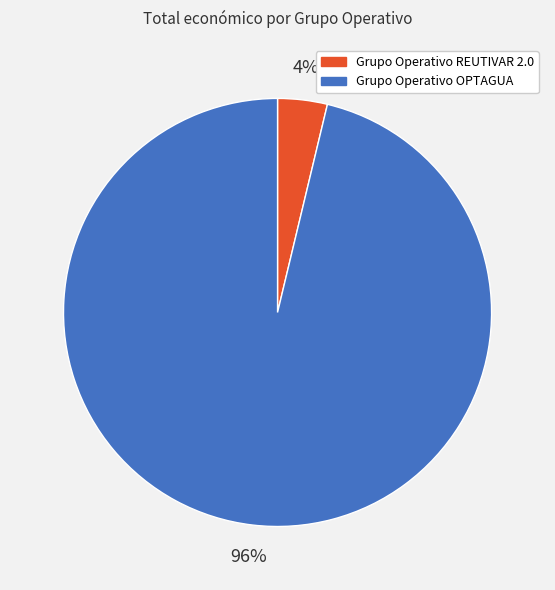

Which has a higher value, Grupo Operativo REUTIVAR 2.0 or Grupo Operativo OPTAGUA?

Grupo Operativo OPTAGUA